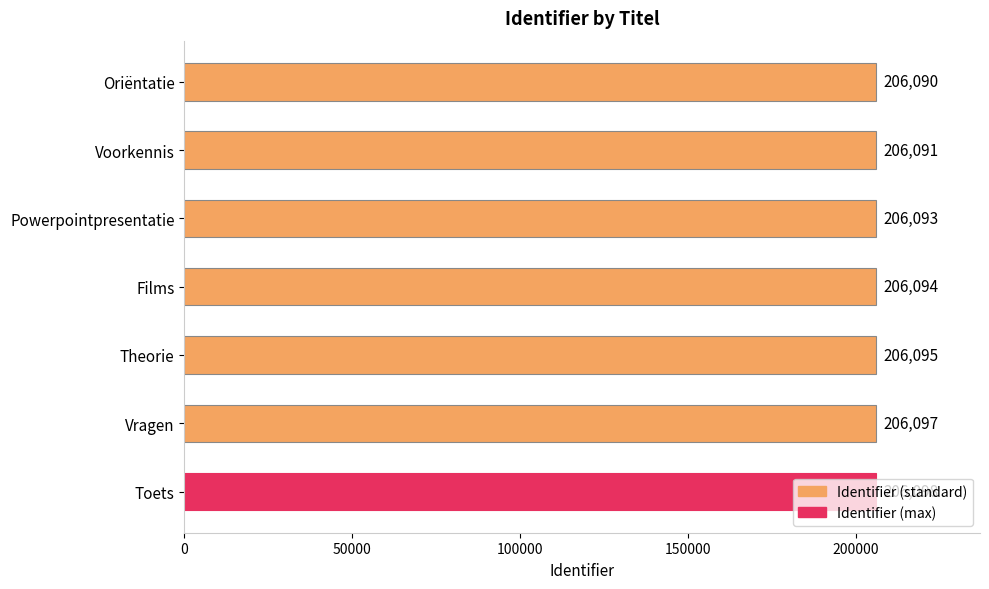

What is the approximate value at Oriëntatie?

206090